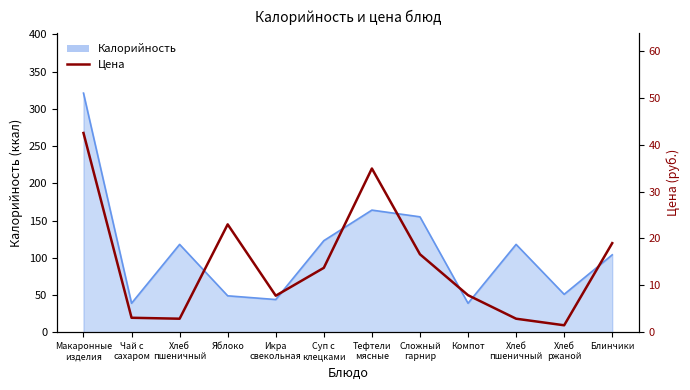

True or false: there are more than 0 points higher than both neighbors.

True